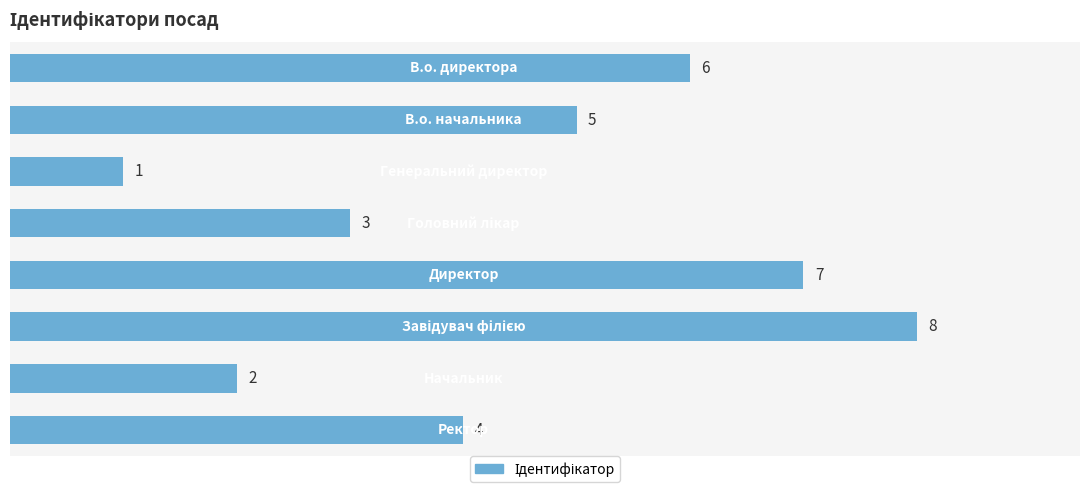

What is the maximum value shown in the chart?

8